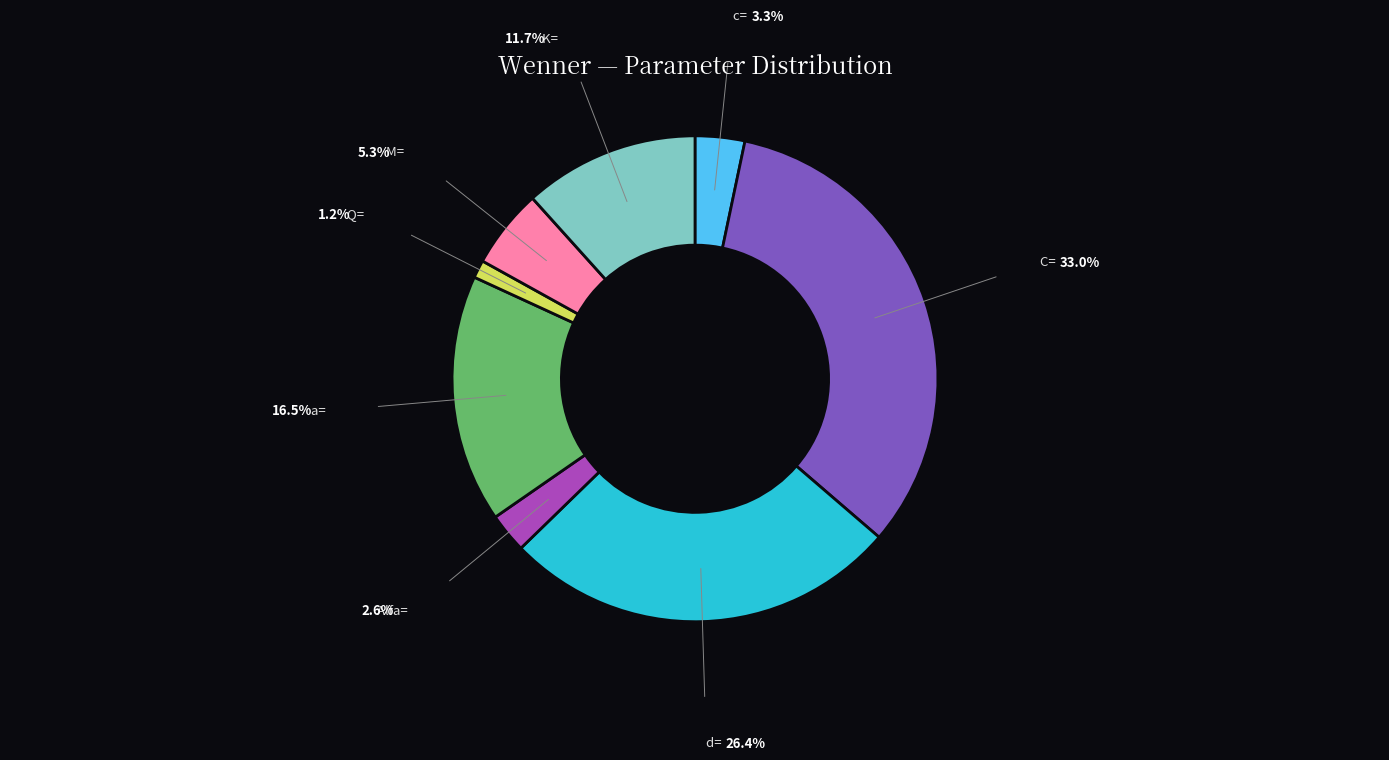

Does any single category account for the majority?

No